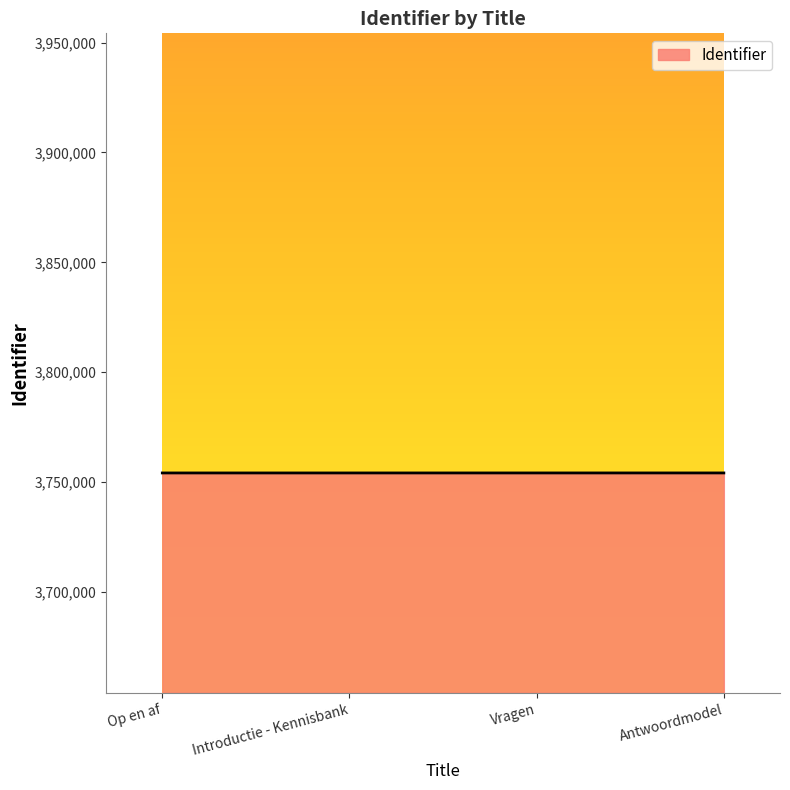

The value at Introductie - Kennisbank is 3754179. True or false?

True